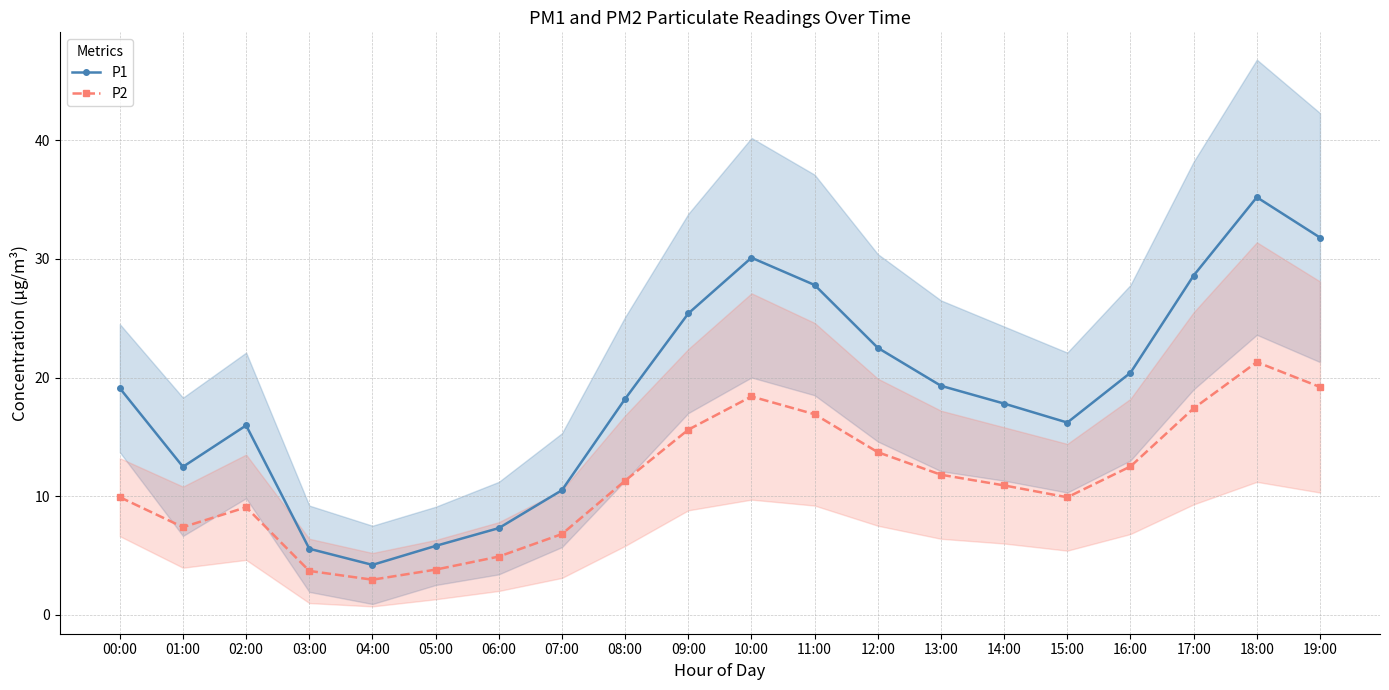

True or false: P2 and P1 cross at least once.

False